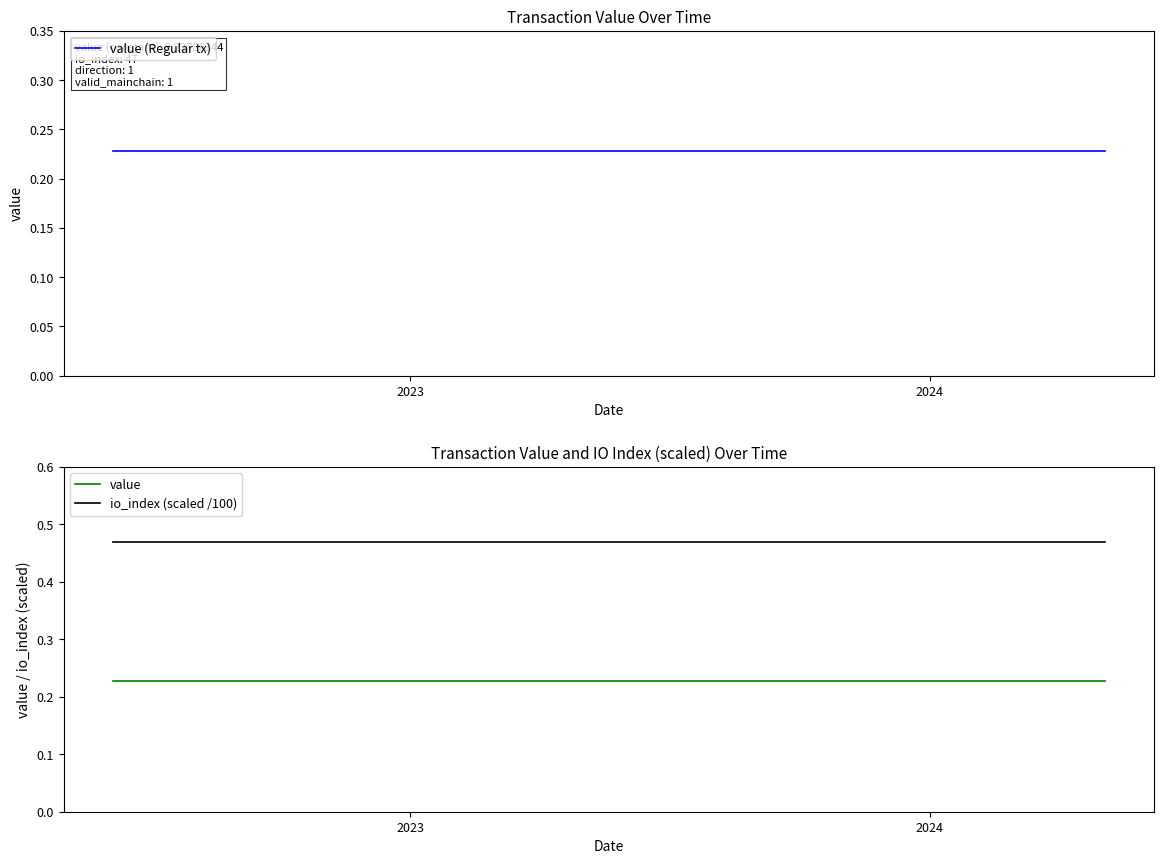

The io_index (scaled /100) series shows 0.2 at 2. True or false?

False